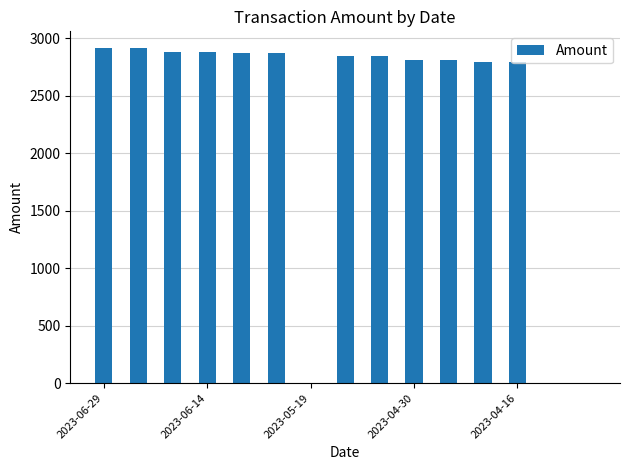

What is the maximum value shown in the chart?

2914.0